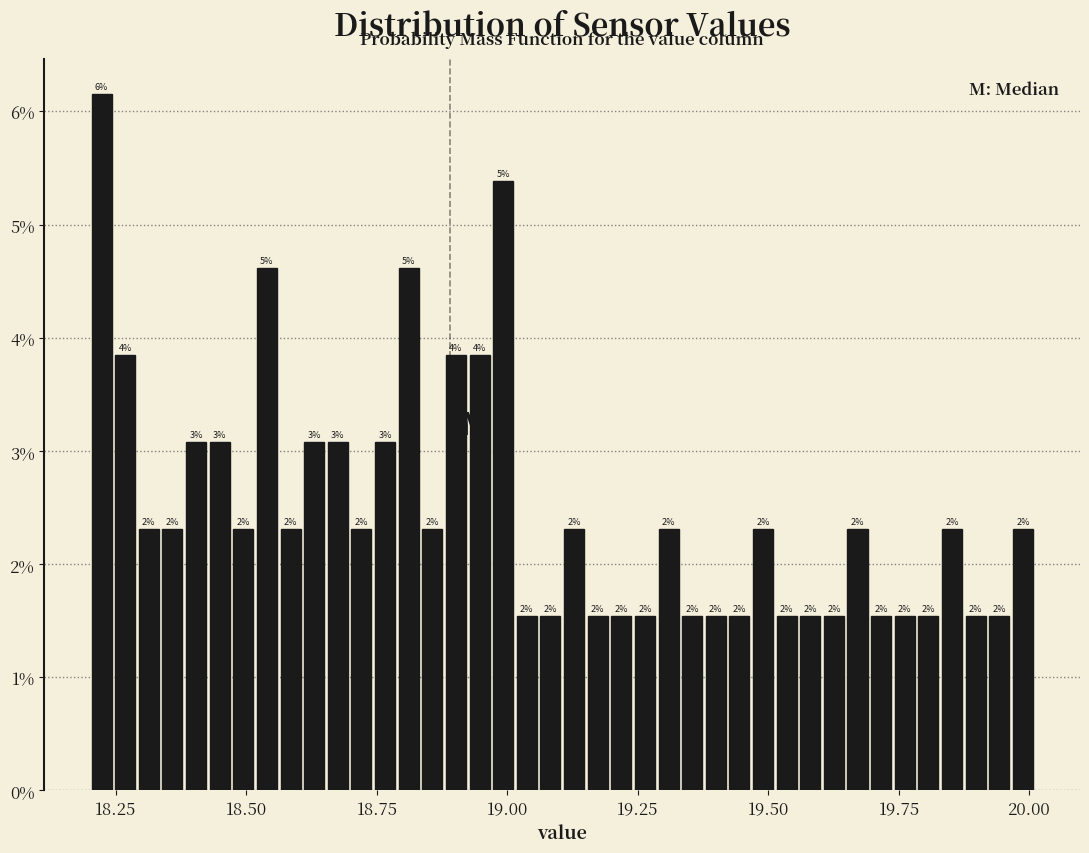

Around what value on the x-axis is the tallest bar? Give the approximate position of its centre, as read against the axis.

18.20